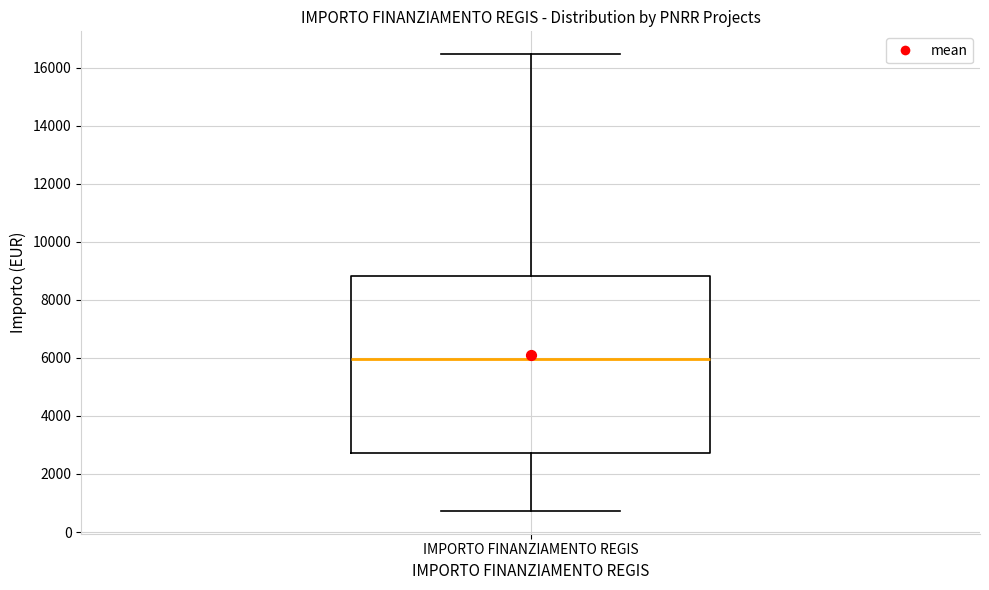

Transcribe this box plot: give where the median line is, the range the box spans, and where the two whiskers end, as read against the y-axis. The values are not printed on the chart, so give them approximately, as read against the axis.

median 6000, box 2800 to 8800, whiskers 800 to 16400